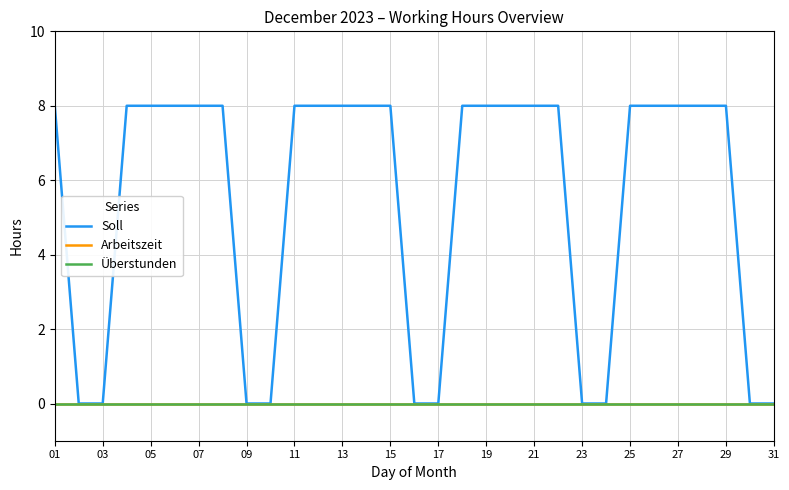

Is this an area chart (filled region under the line)?

No